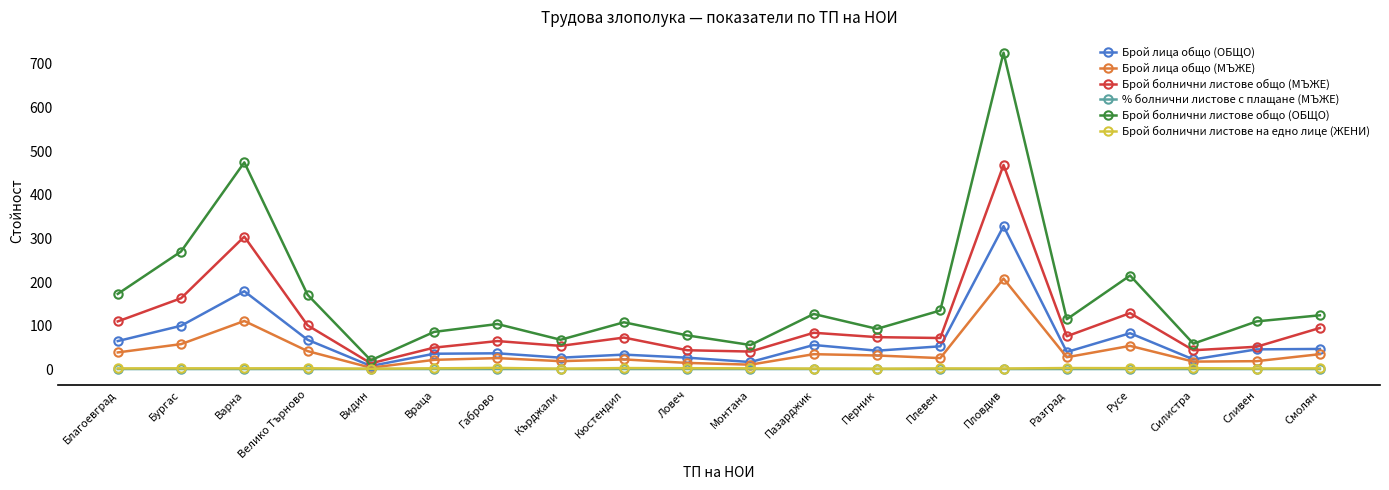

What is the total value across all series at Бургас?

594.5